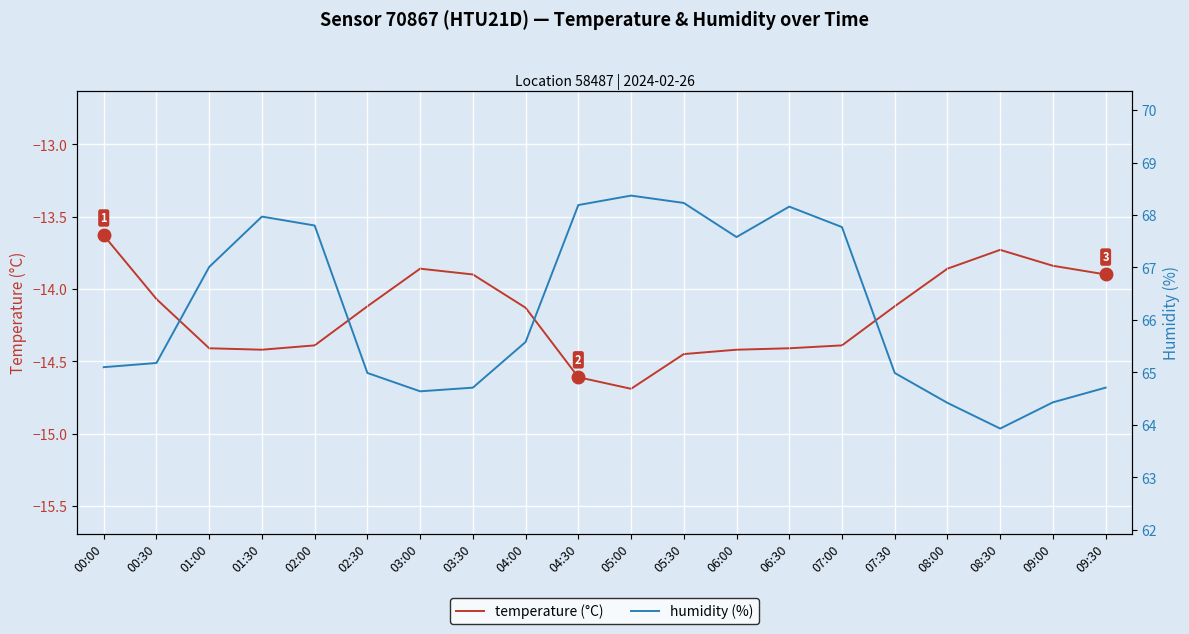

How many data points in temperature (°C) are less than -14?

13